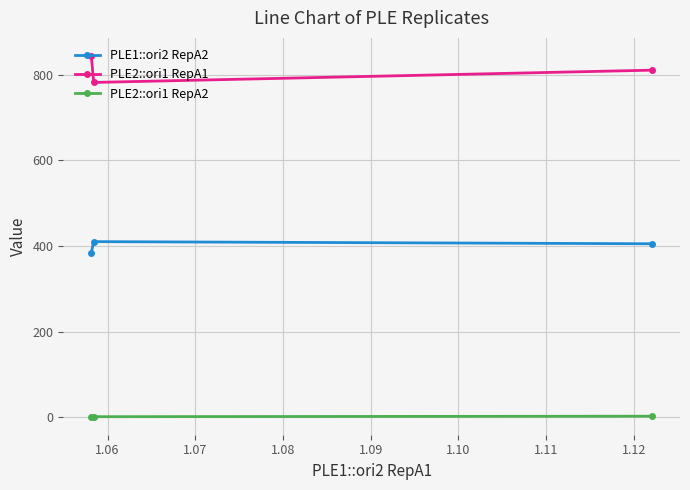

Does the chart have visible grid lines?

Yes